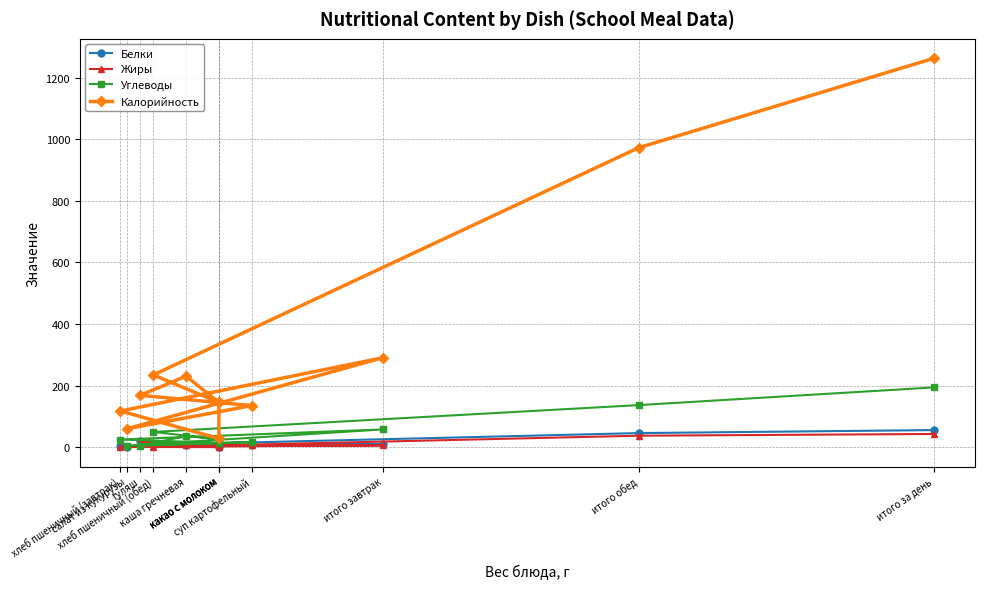

How many series are shown in this chart?

4